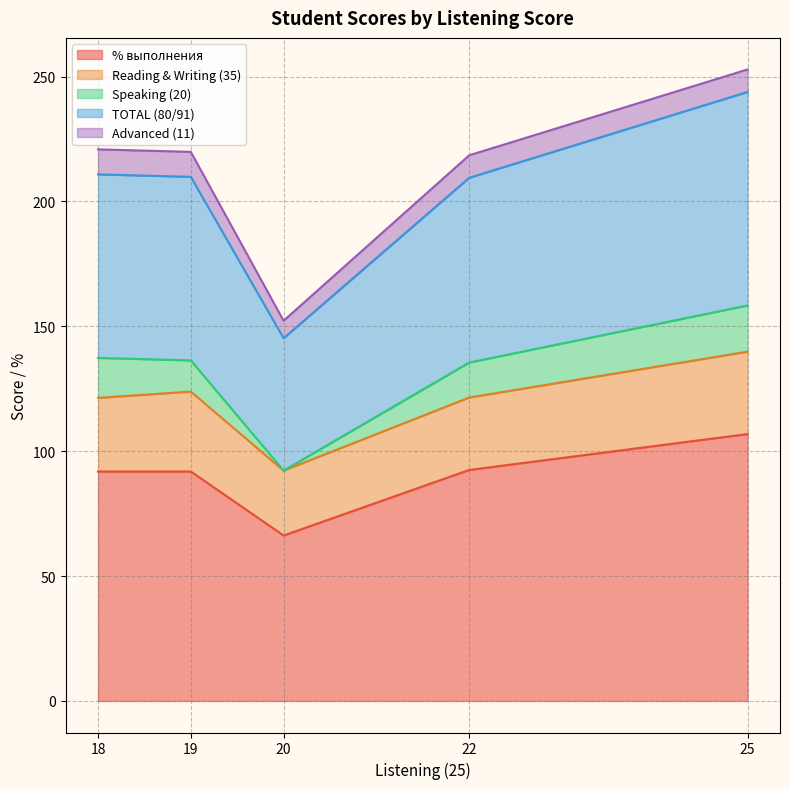

What is the sum of all Advanced (11) values?

45.0